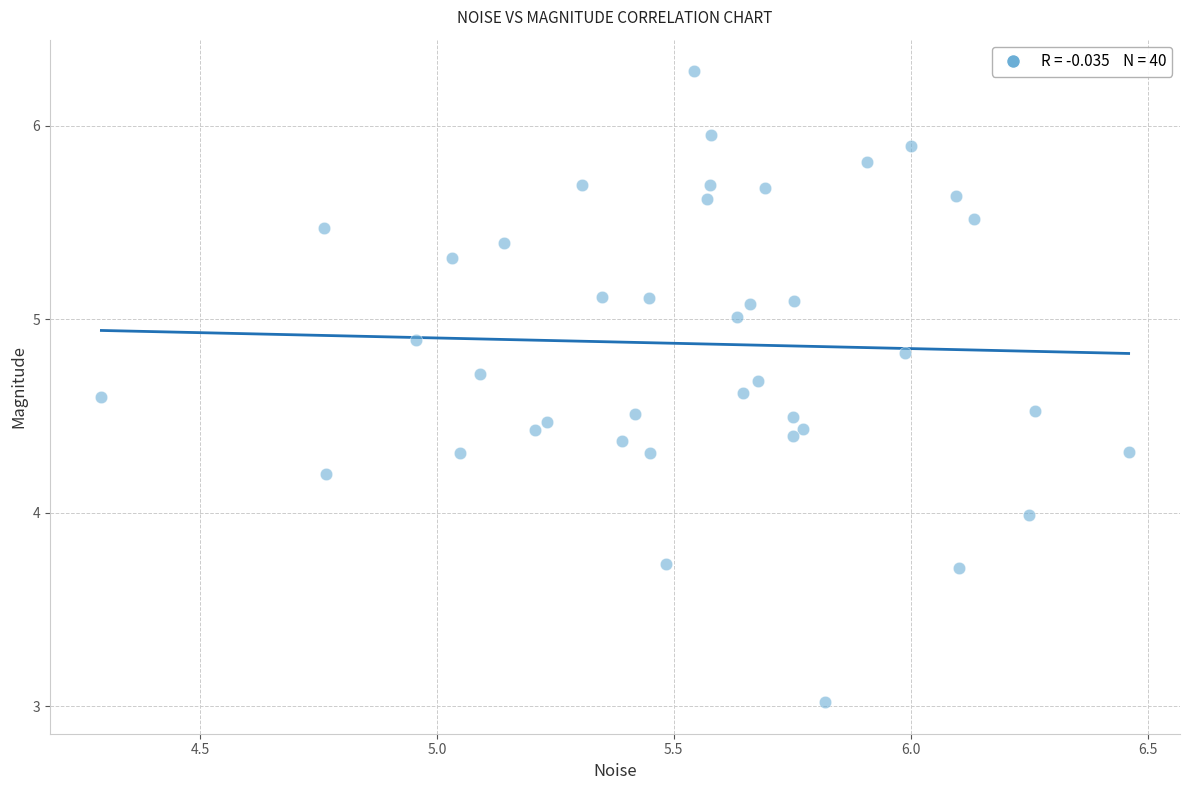

What is the range of X values (max minus min)?

2.2